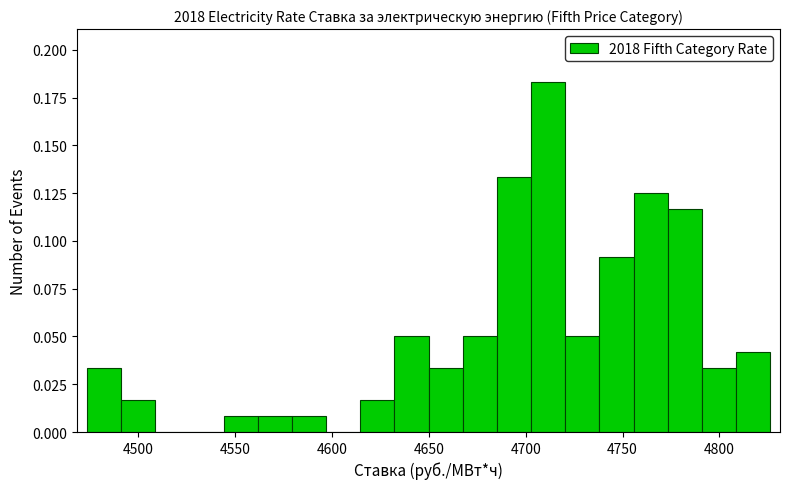

Around what value on the x-axis is the tallest bar? Give the approximate position of its centre, as read against the axis.

4710